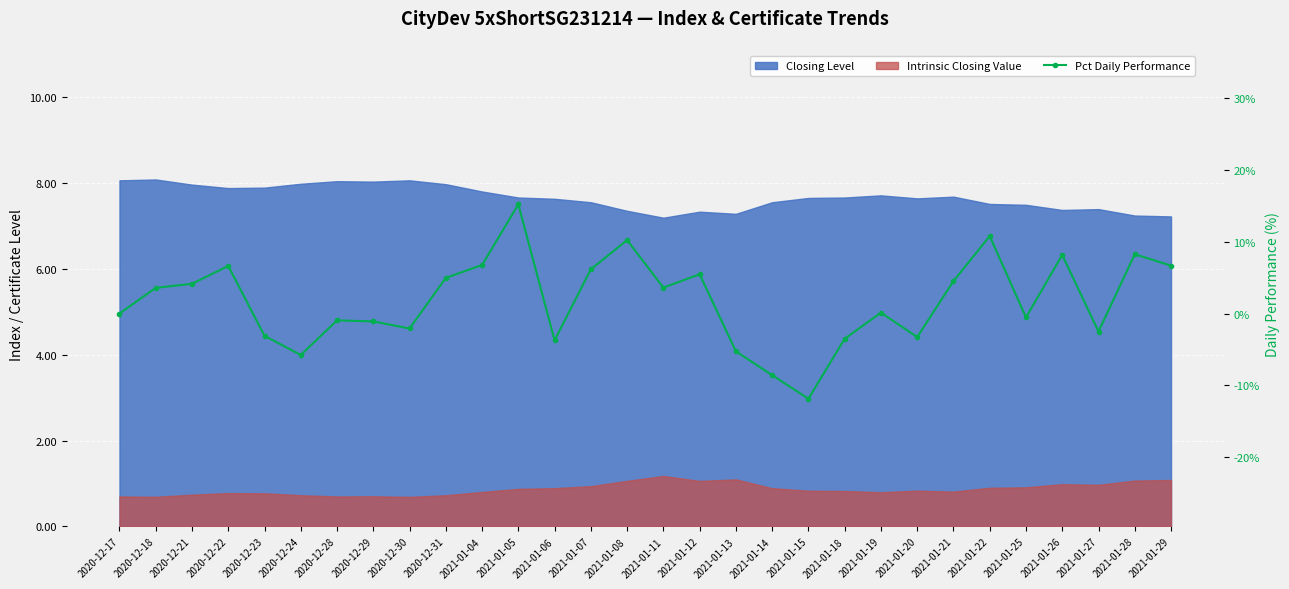

List the labels in order of value, largest first.

2021-01-05, 2021-01-22, 2021-01-08, 2021-01-28, 2021-01-26, 2021-01-04, 2021-01-29, 2020-12-22, 2021-01-07, 2021-01-12, 2020-12-31, 2021-01-21, 2020-12-21, 2021-01-11, 2020-12-18, 2021-01-19, 2020-12-17, 2021-01-25, 2020-12-28, 2020-12-29, 2020-12-30, 2021-01-27, 2020-12-23, 2021-01-20, 2021-01-18, 2021-01-06, 2021-01-13, 2020-12-24, 2021-01-14, 2021-01-15